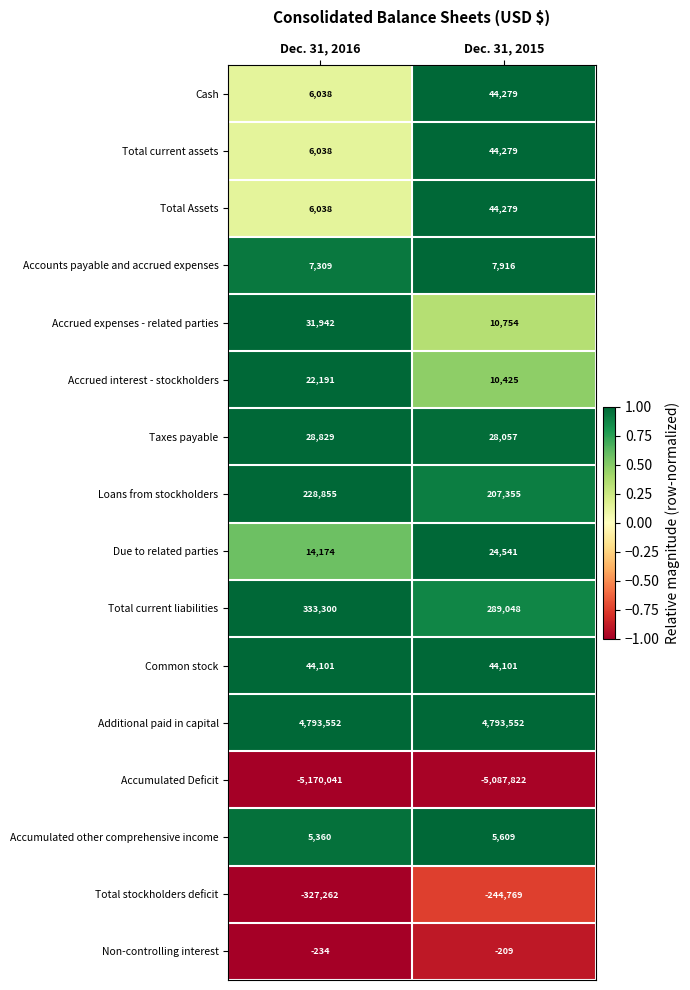

Count the number of categories in the chart.

2